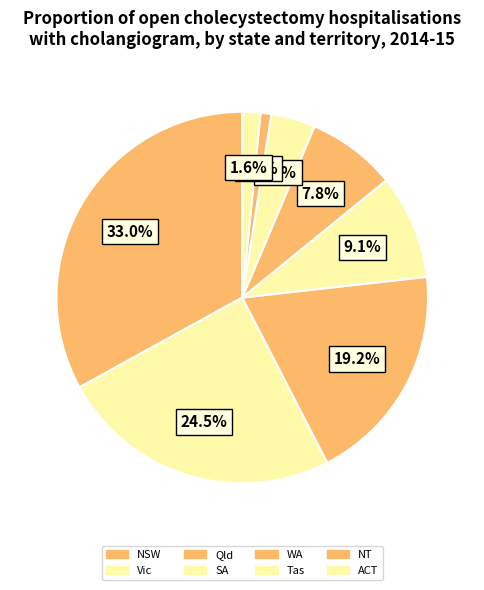

Is it true that NT is 11% of the pie?

False